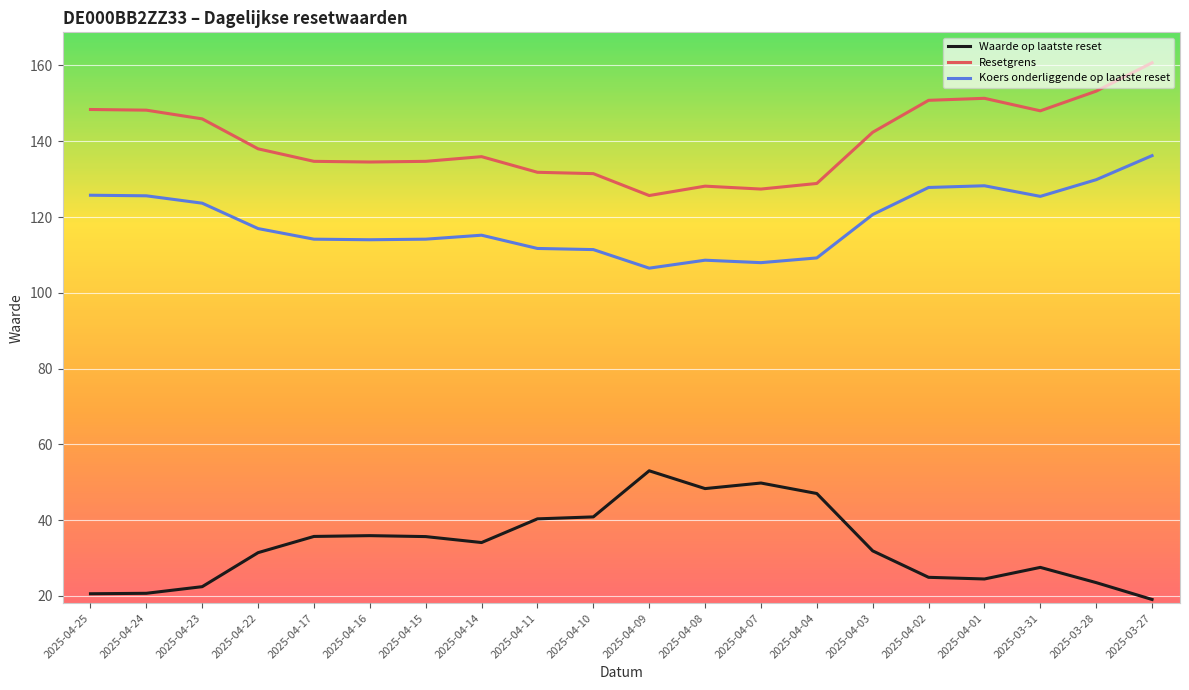

How many lines are shown in the chart?

3